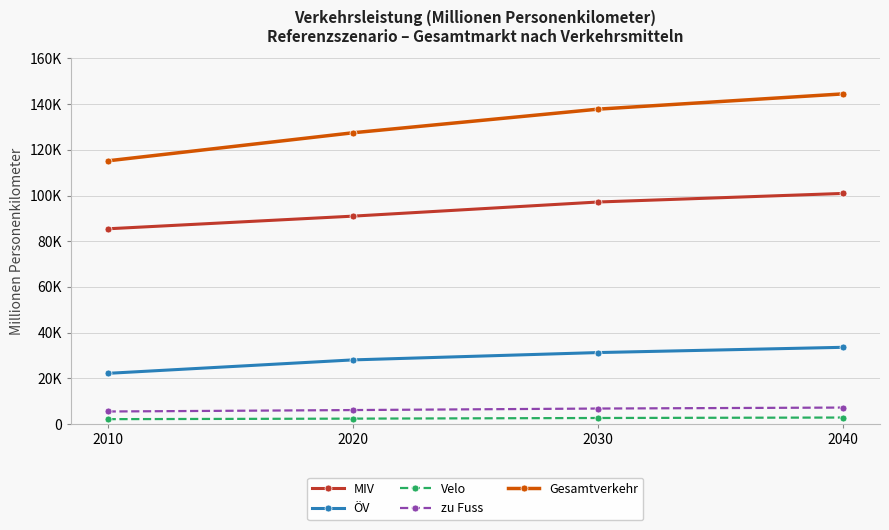

Does the chart have visible grid lines?

Yes